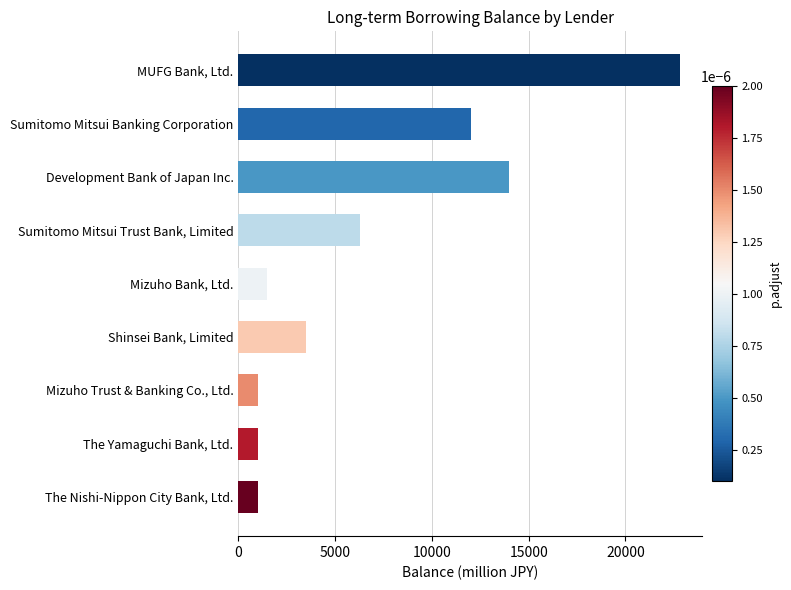

What is the change in value from Shinsei Bank, Limited to The Nishi-Nippon City Bank, Ltd.?

-2500